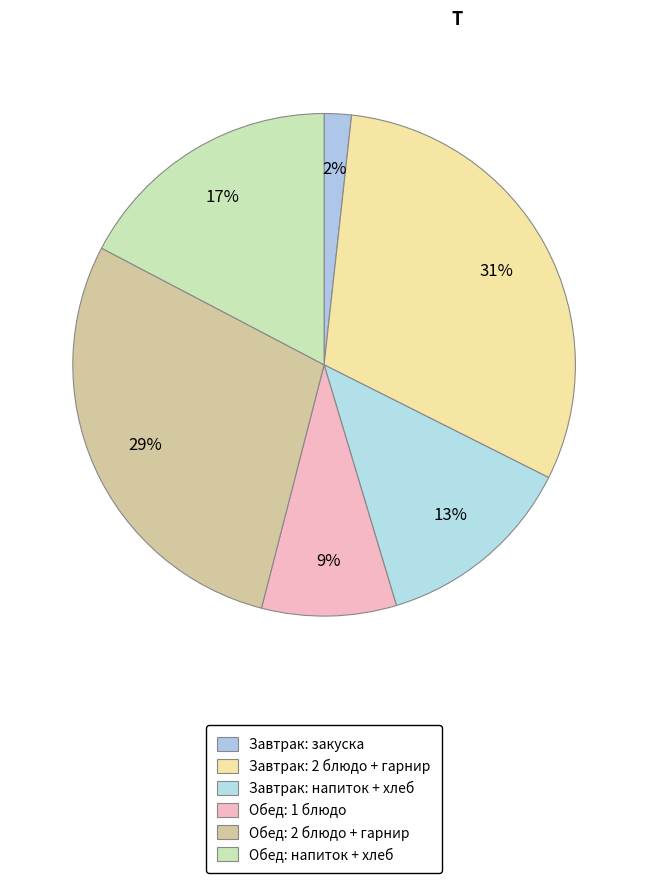

How many slices are in this pie chart?

6